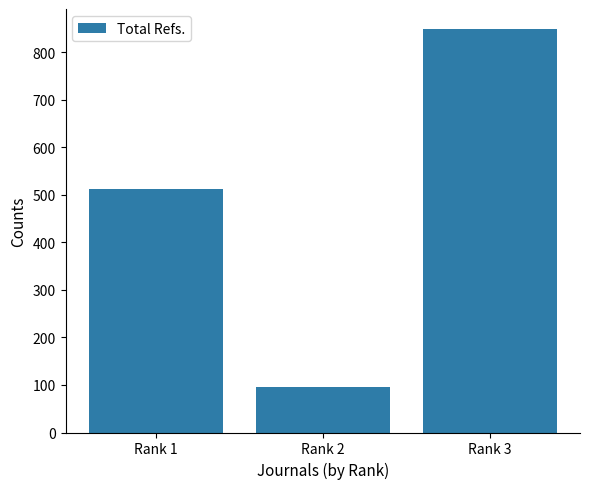

Count the values in the range 96 to 849.

3